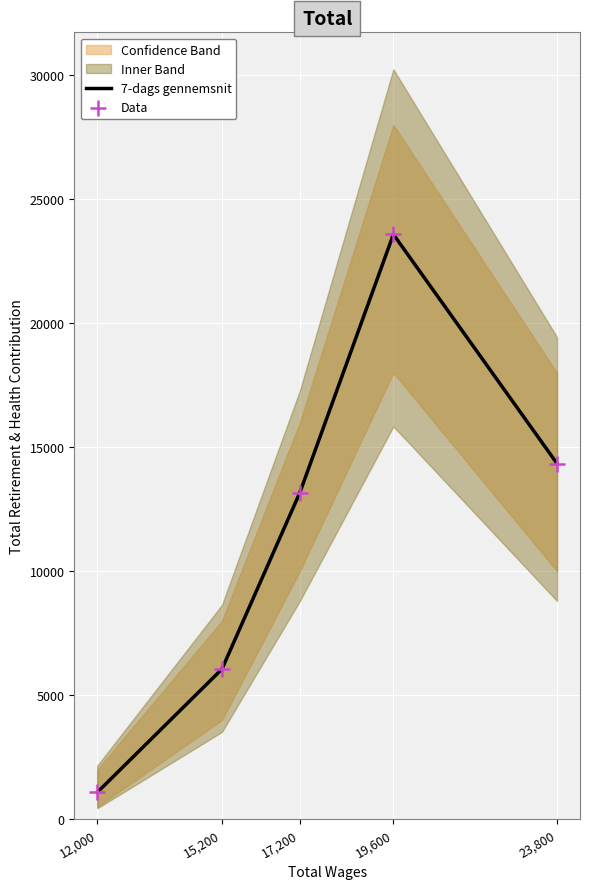

Which series has the largest Y range (max minus min)?

7-dags gennemsnit